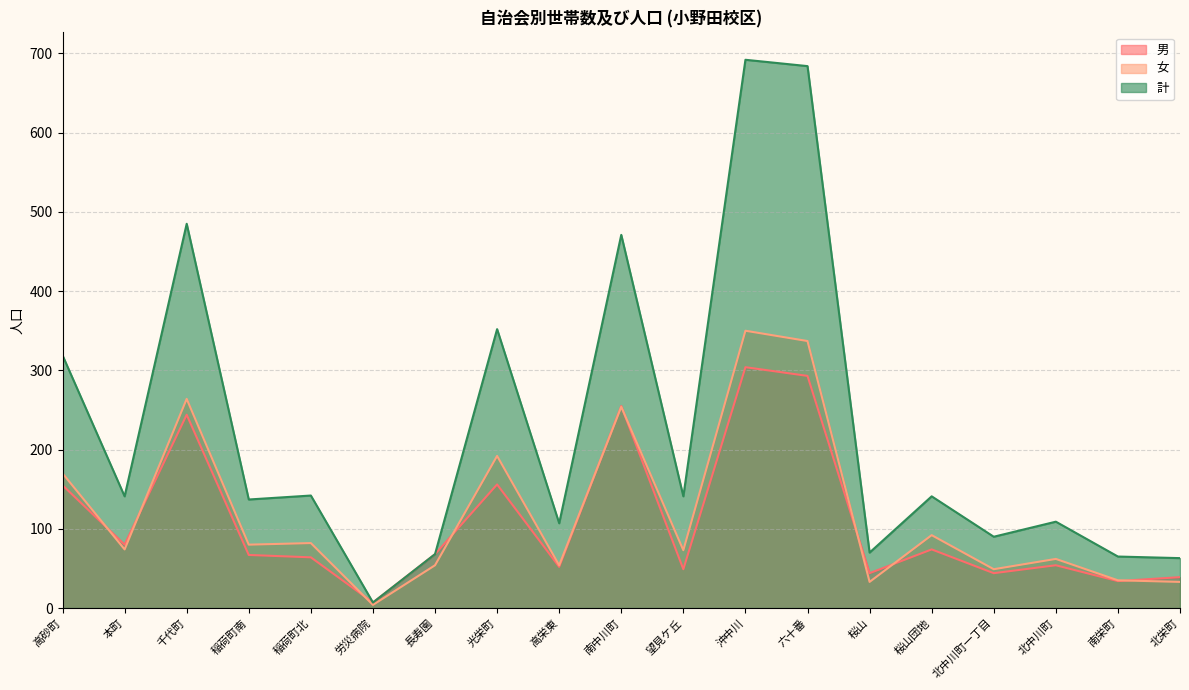

Does the chart have visible grid lines?

Yes